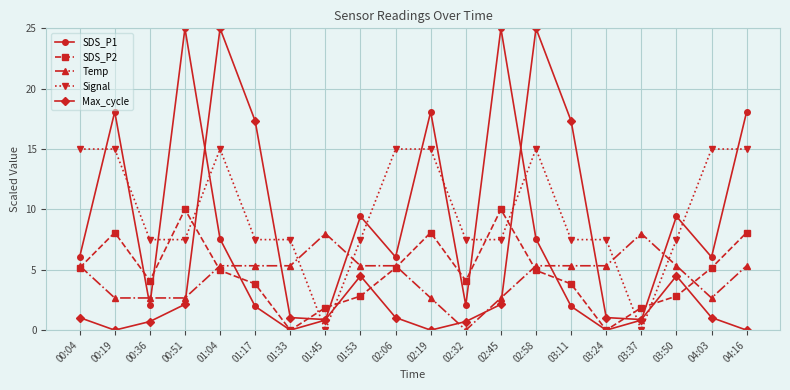

Which series has the largest total across all categories?

Signal